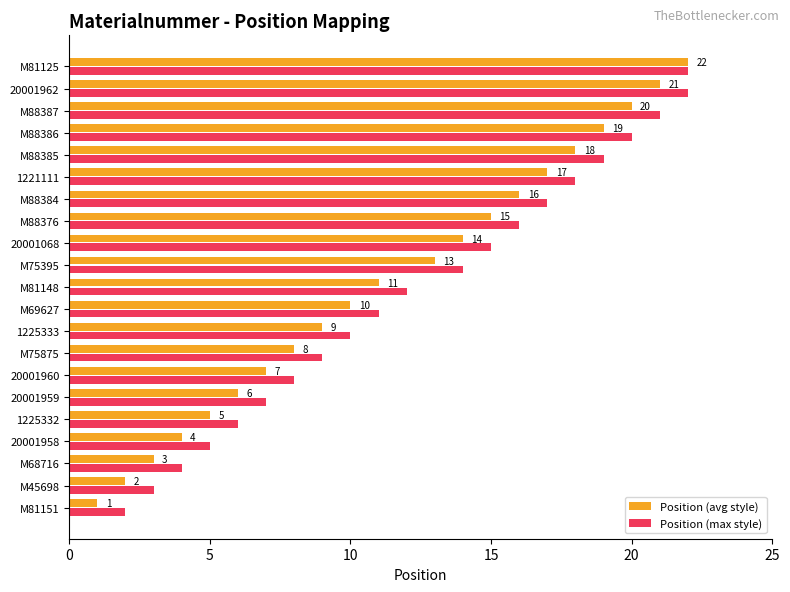

Which series has the largest range (max minus min)?

Position (avg style)